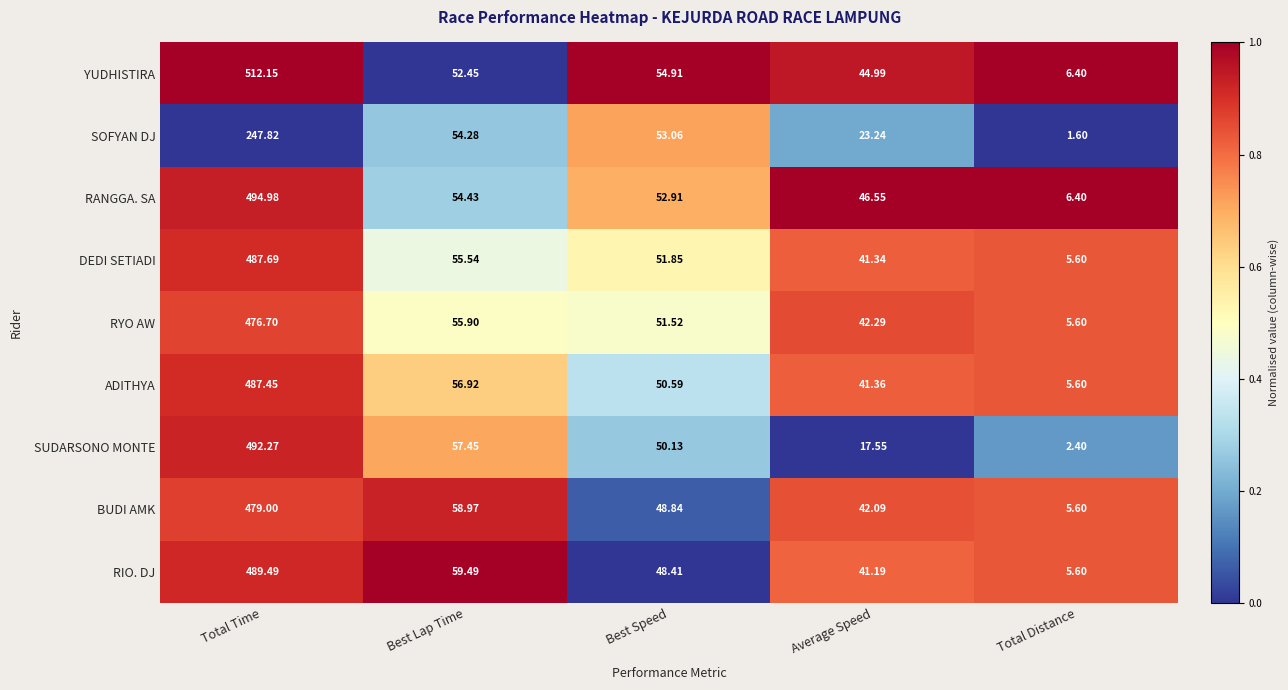

Which series has the widest spread of values?

YUDHISTIRA